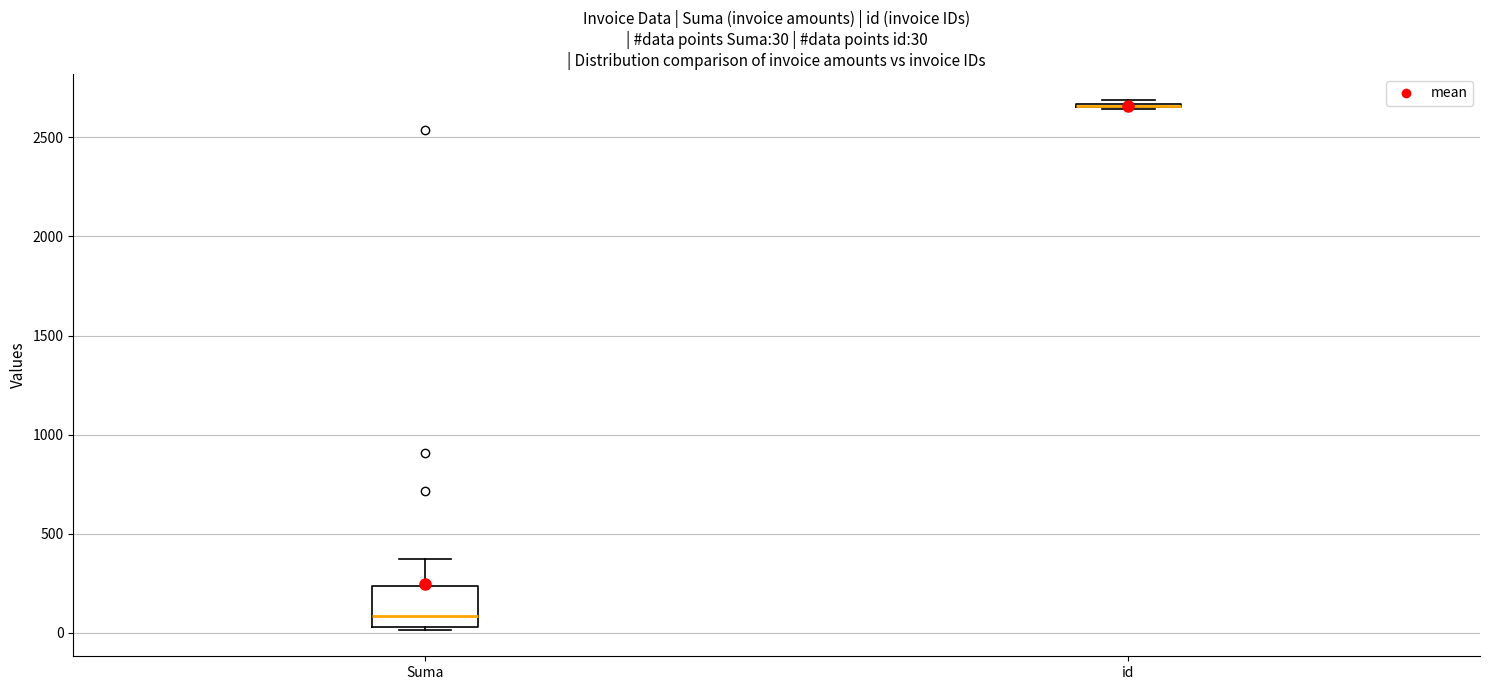

Which box is the tallest, from its lower edge to its upper edge?

Suma